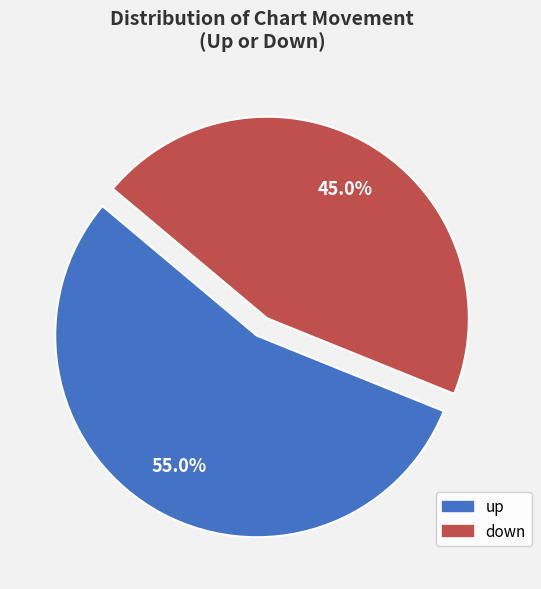

Is it true that up is 69% of the pie?

False